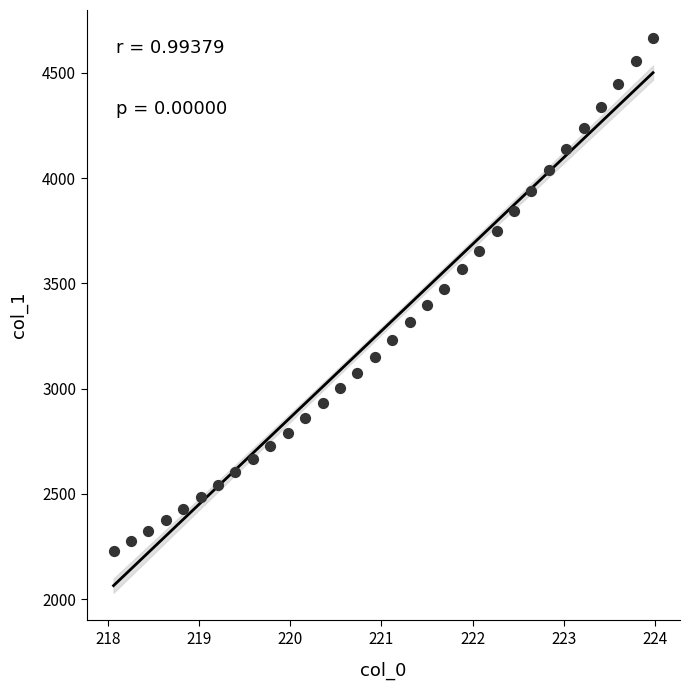

What is the range of X values (max minus min)?

5.9